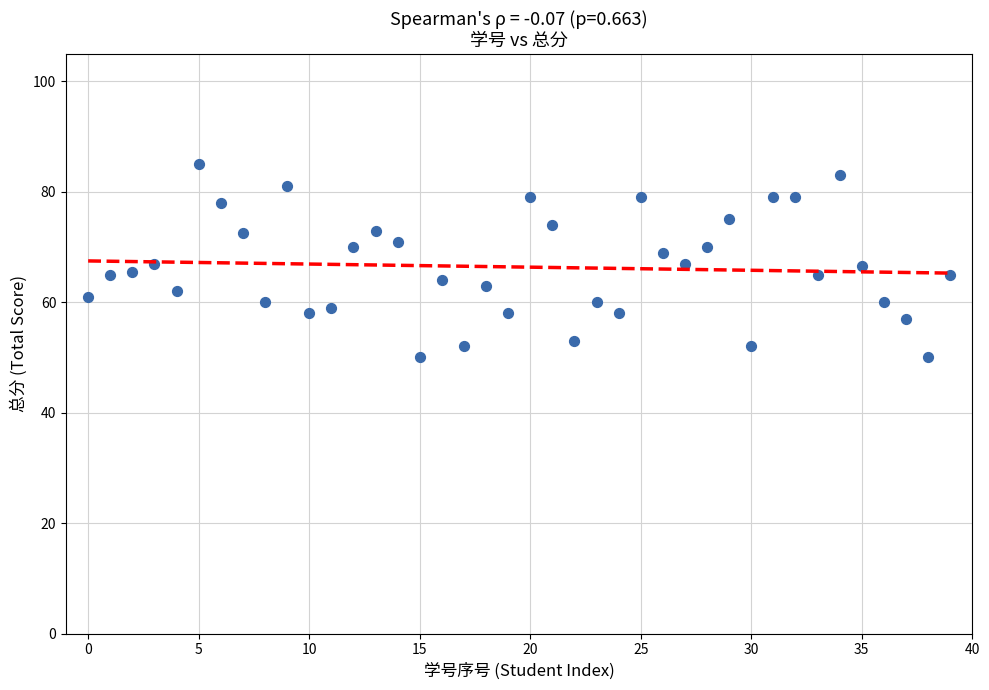

What is the range of Y values (max minus min)?

35.0